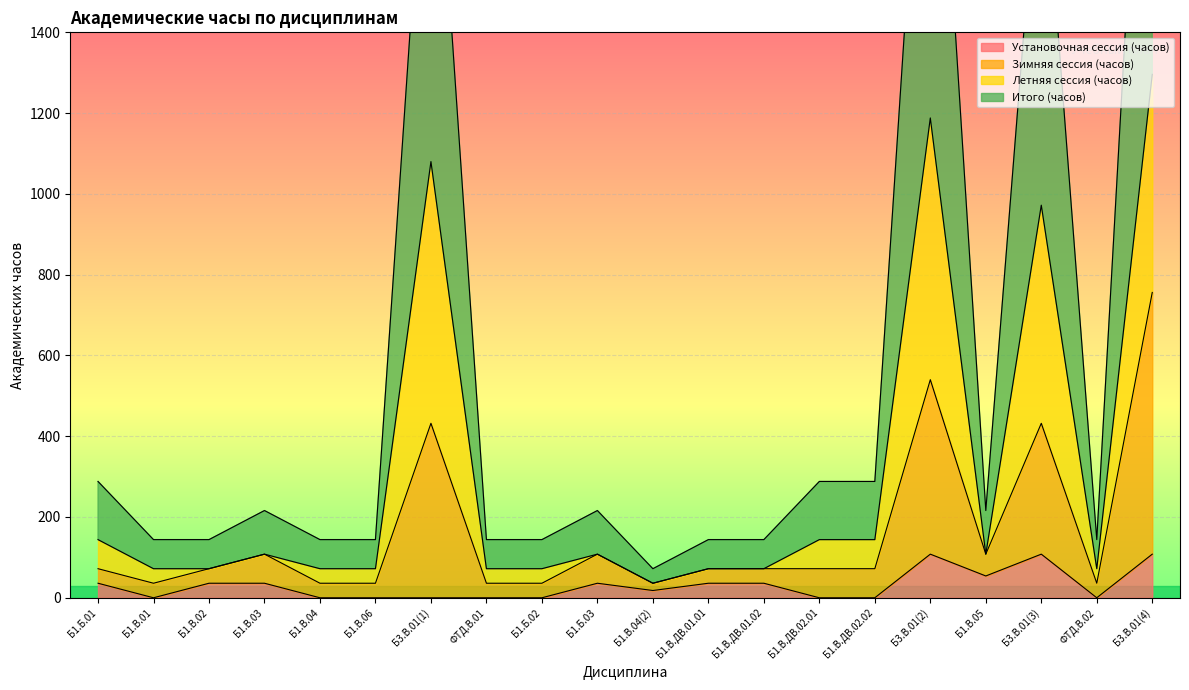

What is the average value of the Итого (часов) series?

598